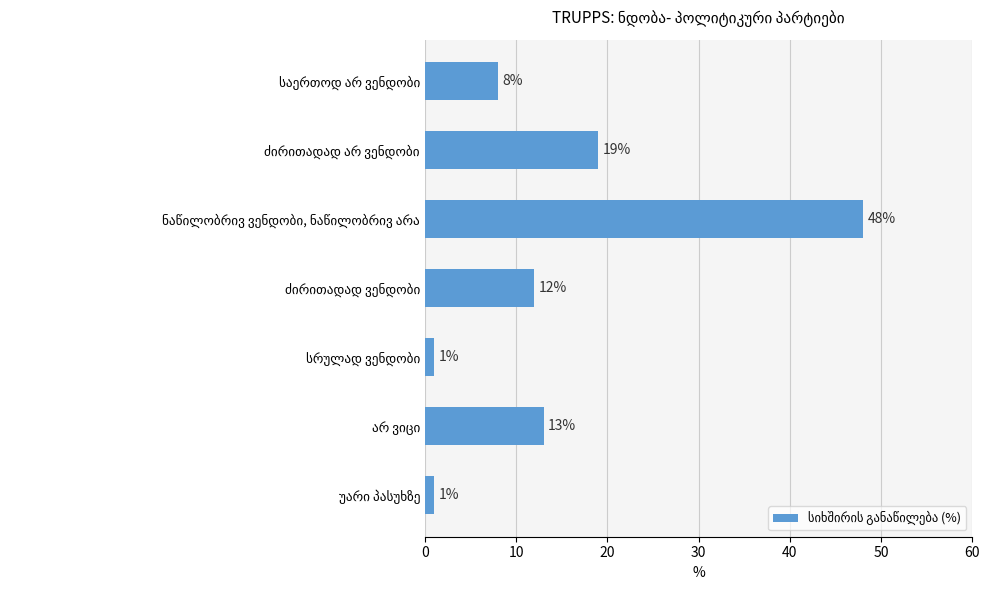

How many values are between 1 and 19?

6